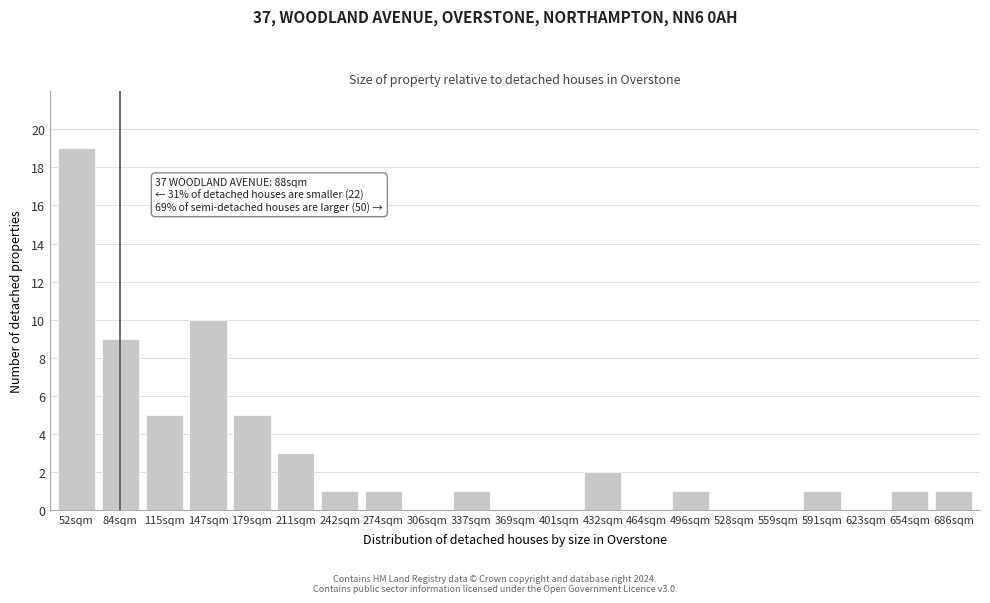

Reading left to right, what are all the values shown in this chart?

52sqm=19	84sqm=9	115sqm=5	147sqm=10	179sqm=5	211sqm=3	242sqm=1	274sqm=1	306sqm=0	337sqm=1	369sqm=0	401sqm=0	432sqm=2	464sqm=0	496sqm=1	528sqm=0	559sqm=0	591sqm=1	623sqm=0	654sqm=1	686sqm=1